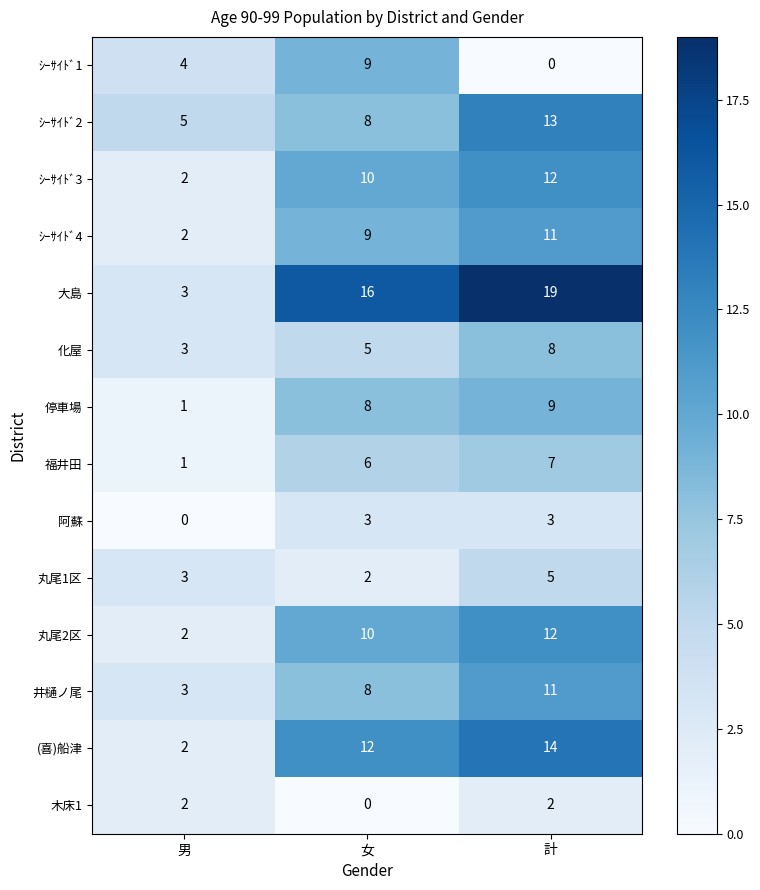

Count the ｼｰｻｲﾄﾞ1 values in the range 0 to 9.

3